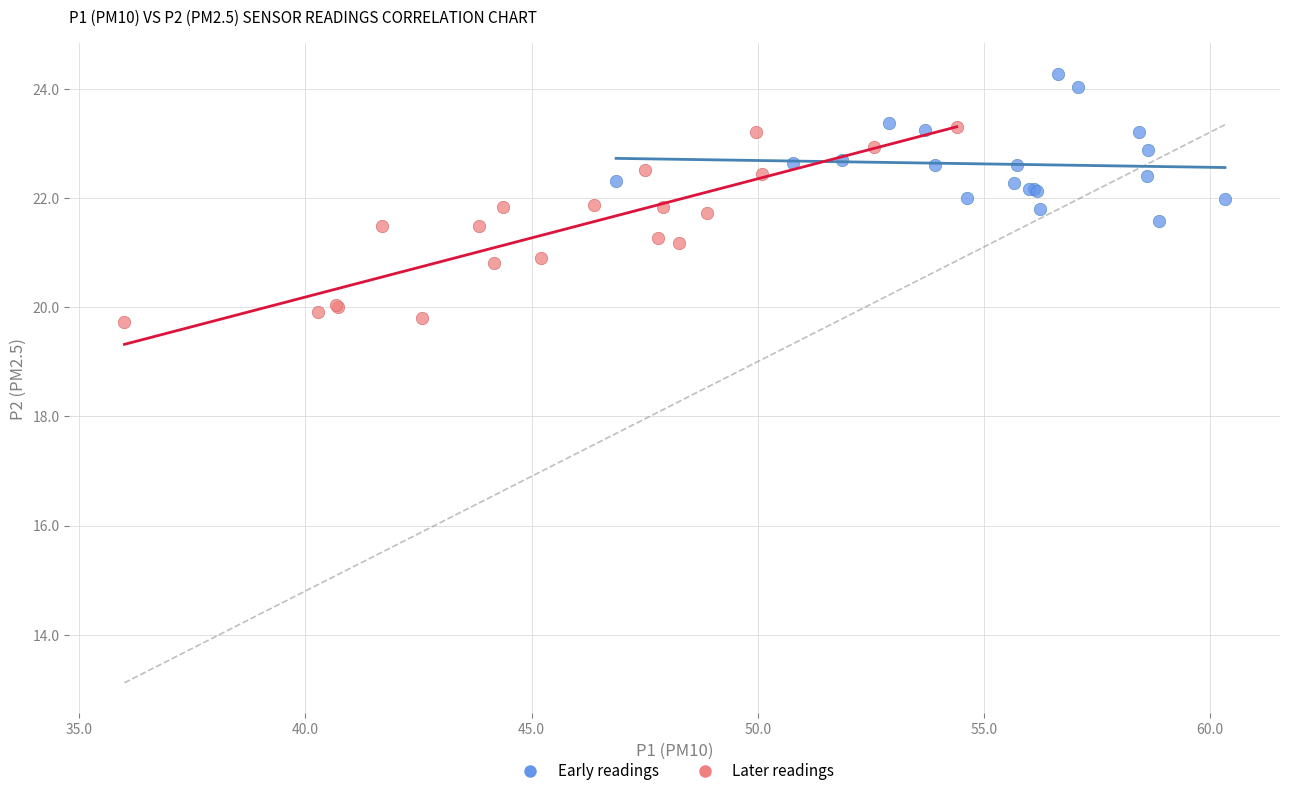

Which series has the largest Y range (max minus min)?

Later readings